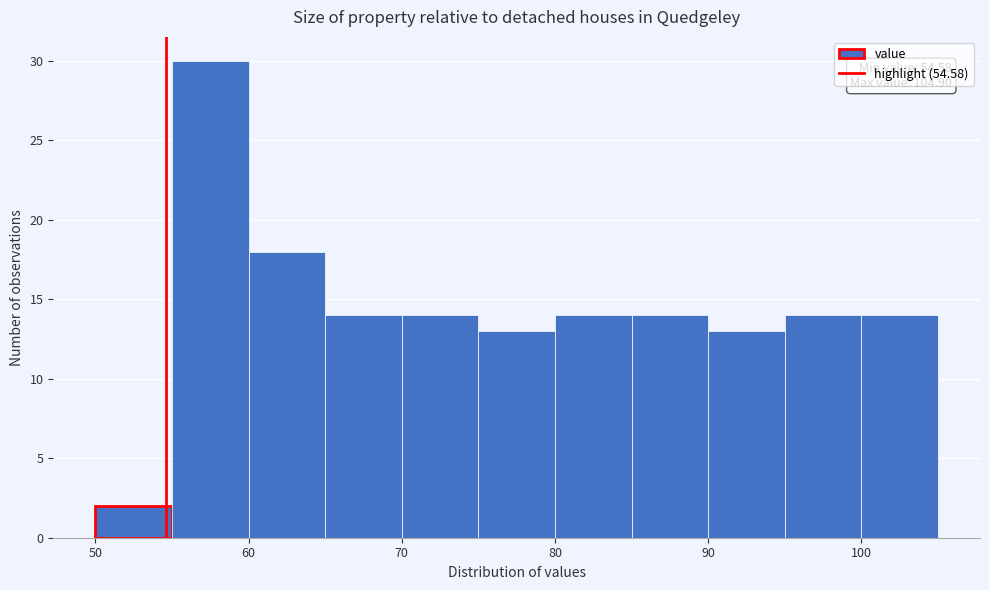

Over which range of the x-axis is the bar tallest?

55 to 60